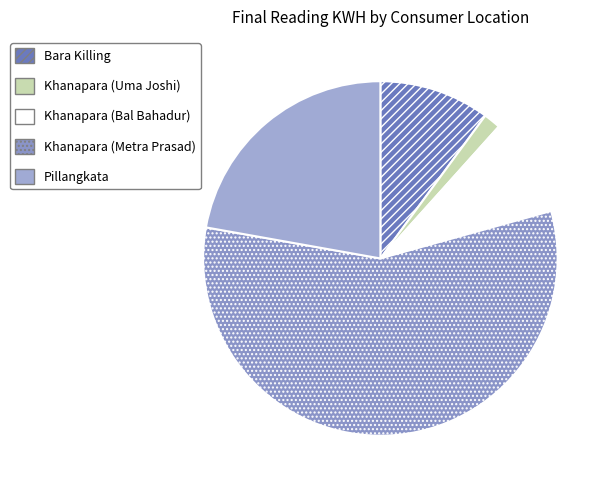

What is the change in value from Bara Killing to Khanapara (Uma Joshi)?

-3532